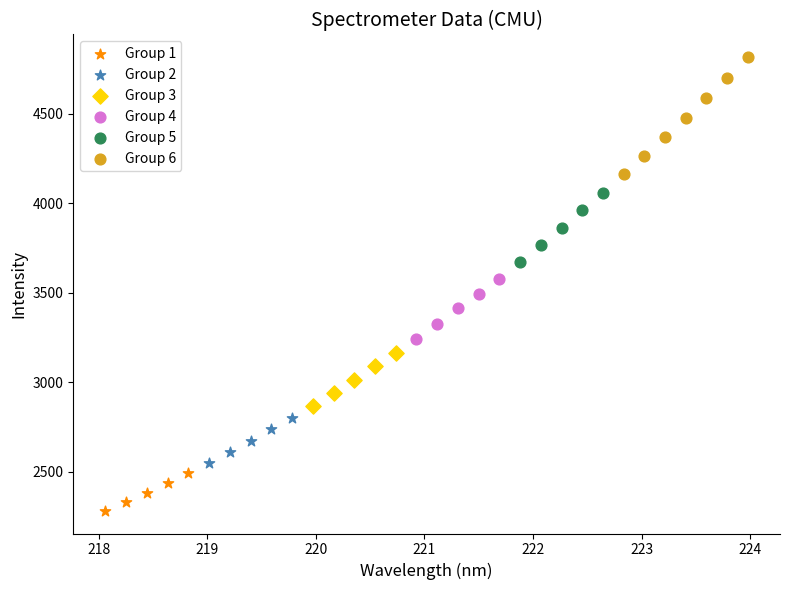

Which series reaches the minimum Y coordinate?

Group 1